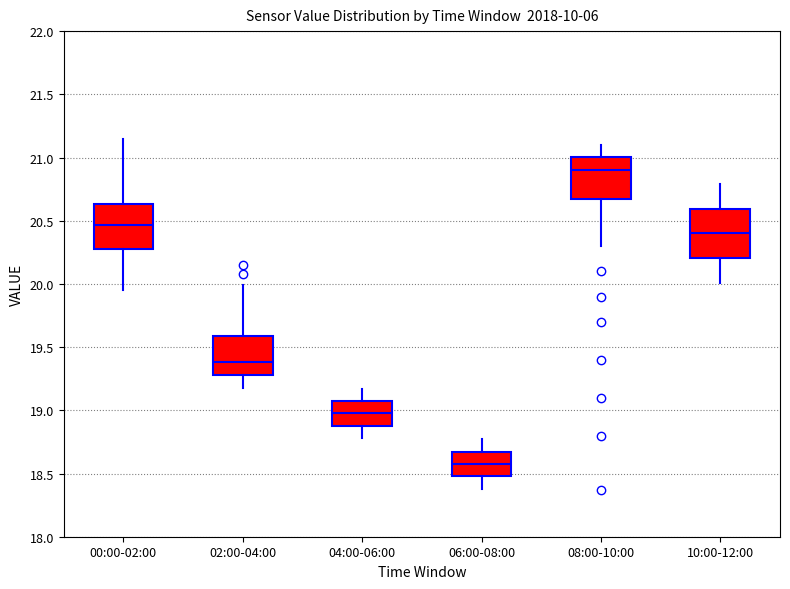

Which box's median line is the lowest?

06:00-08:00